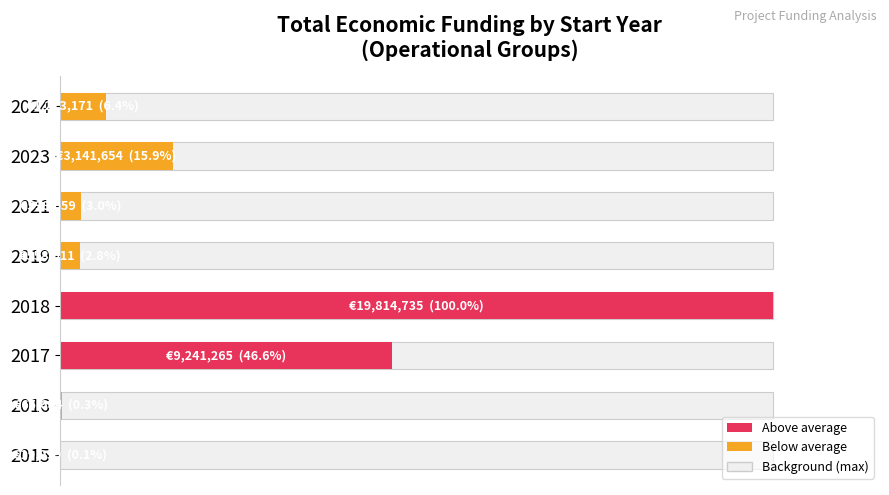

Between 2017 and 2018, which is larger?

2018